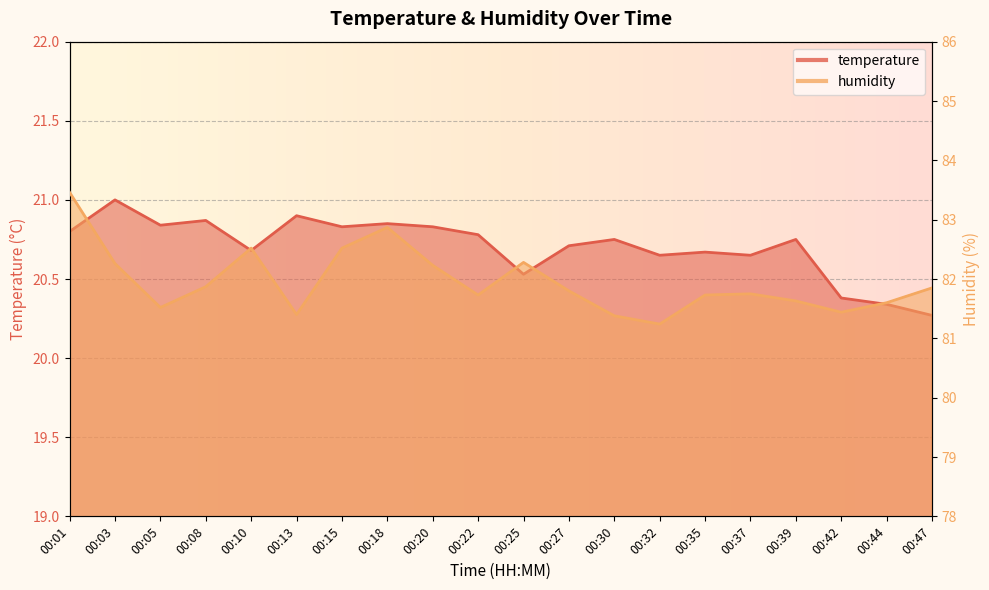

Where is temperature nearest to the value 20?

00:47